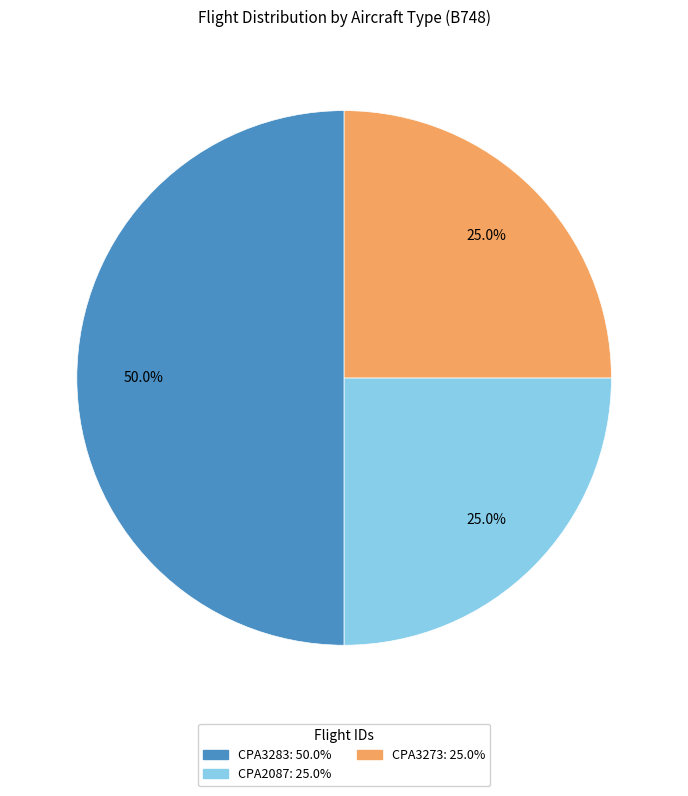

To the nearest percent, what is the difference between the CPA3283 and CPA2087 slice percentages?

25%